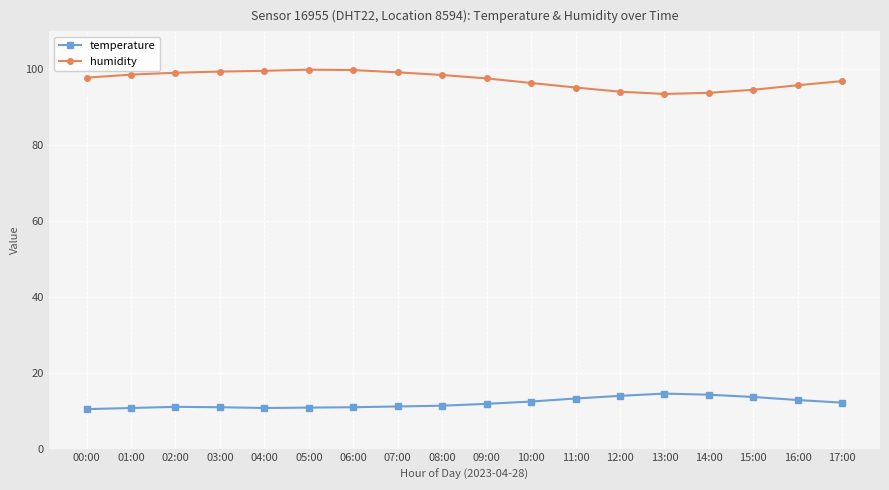

What is the value of the temperature point at the 3rd from the left?

11.0